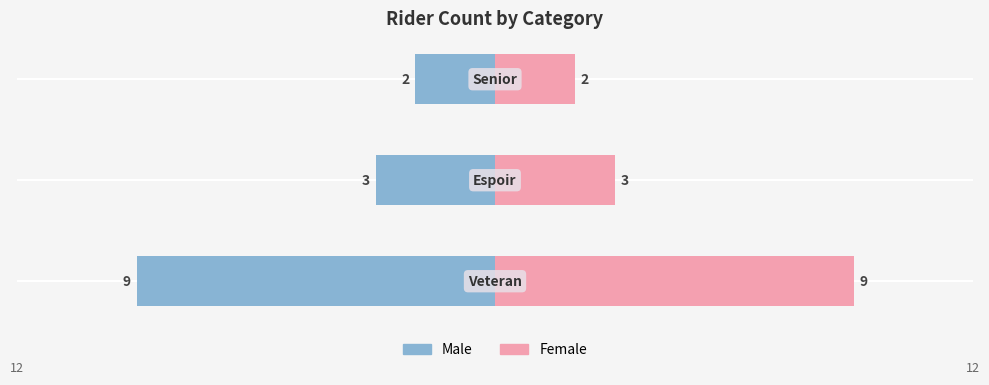

How many categories are shown in the chart?

3